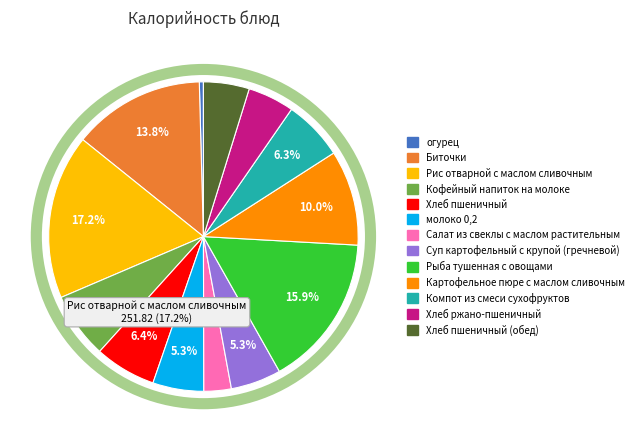

What is the change in value from огурец to молоко 0,2?

+71.8